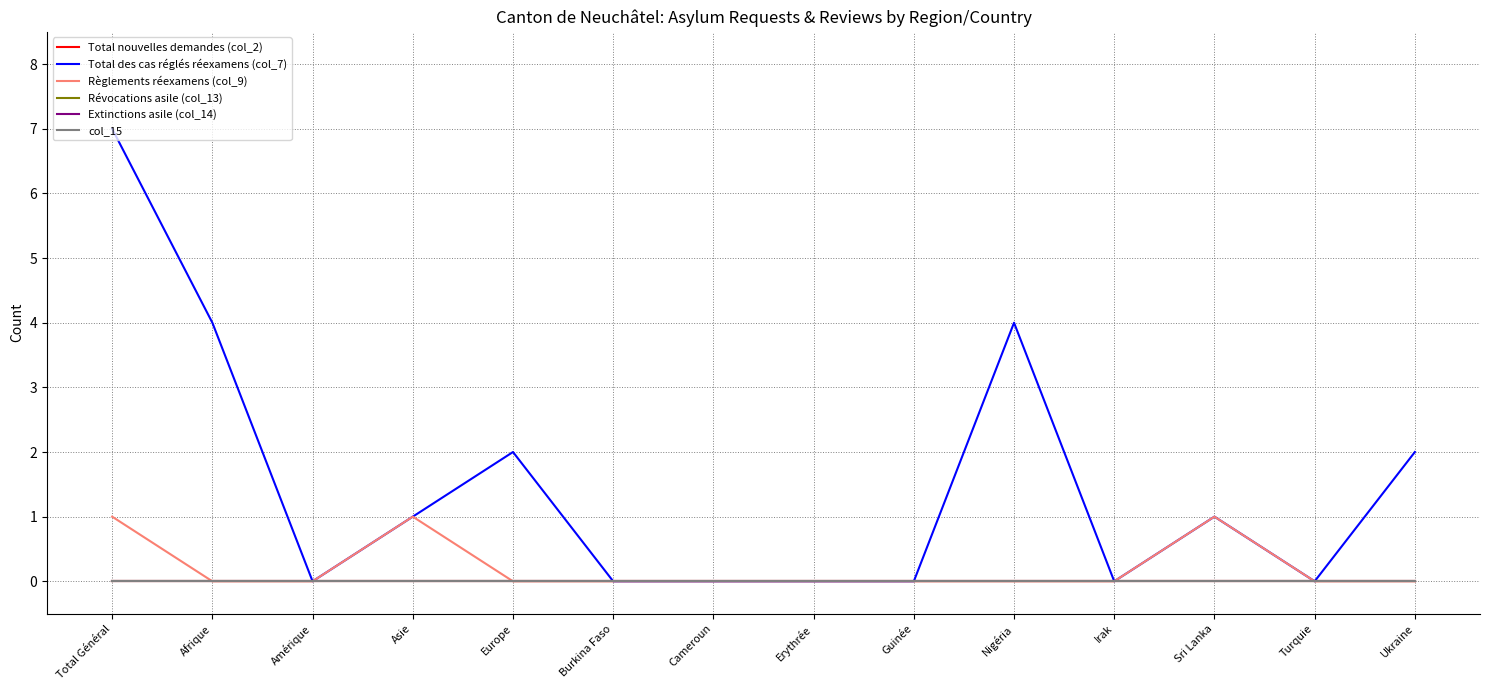

What is the maximum value shown in the chart?

7